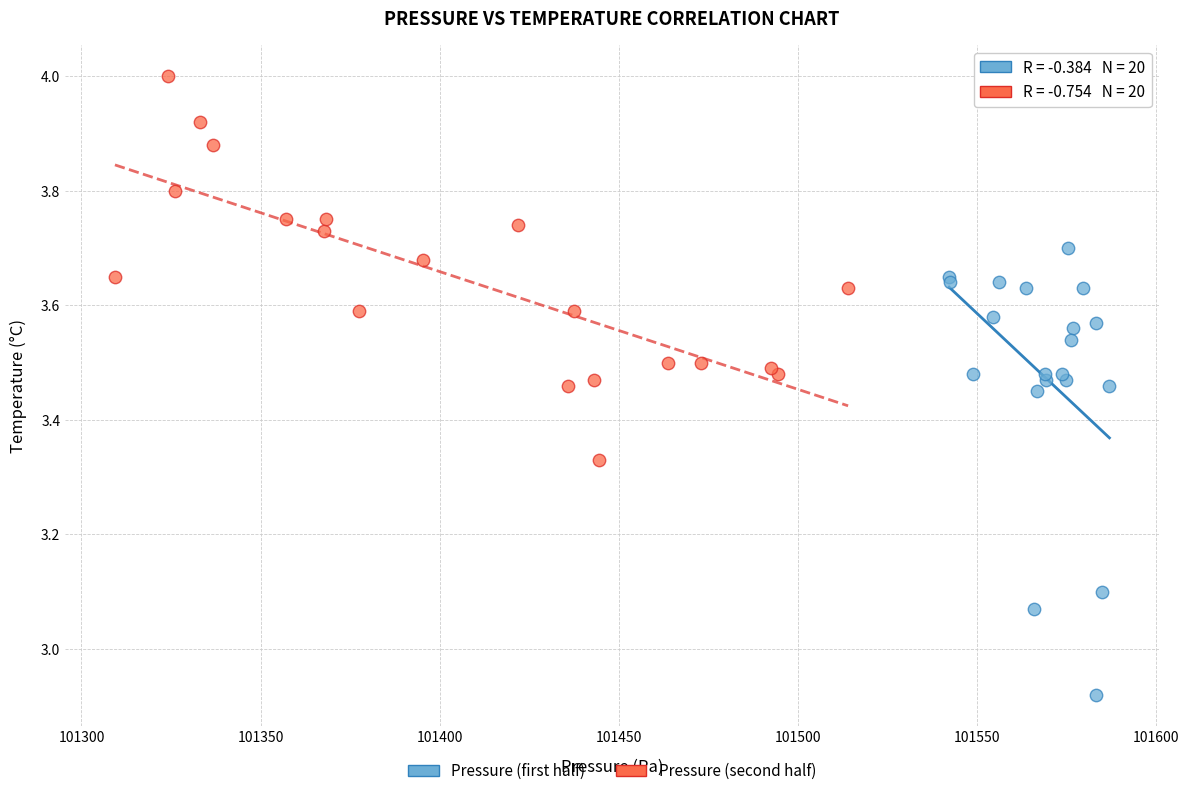

Which series reaches the minimum Y coordinate?

Pressure (first half)